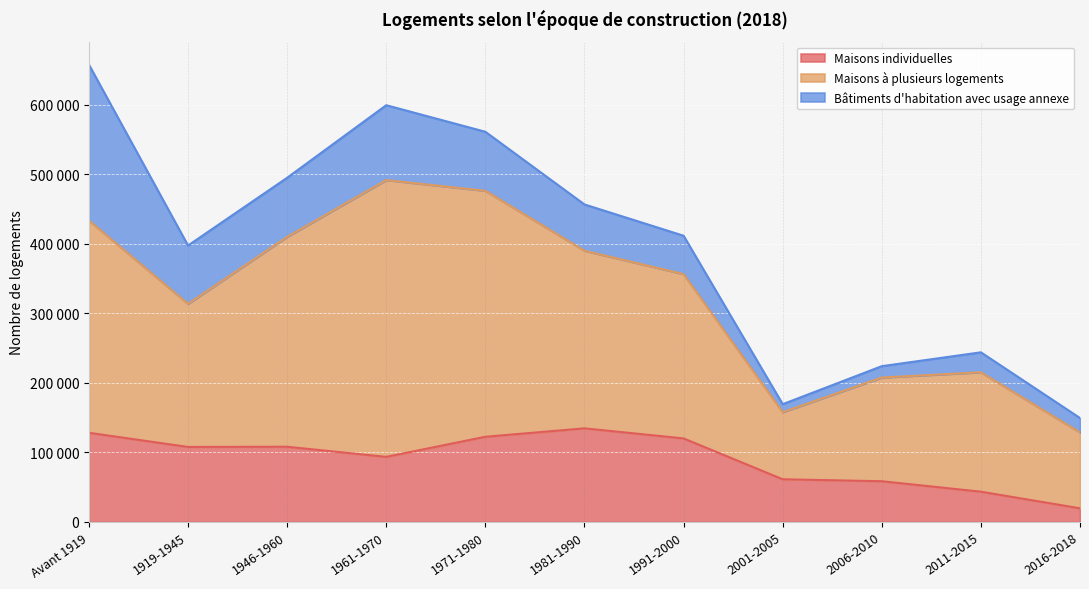

True or false: Maisons individuelles and Bâtiments d'habitation avec usage annexe intersect in this chart.

True